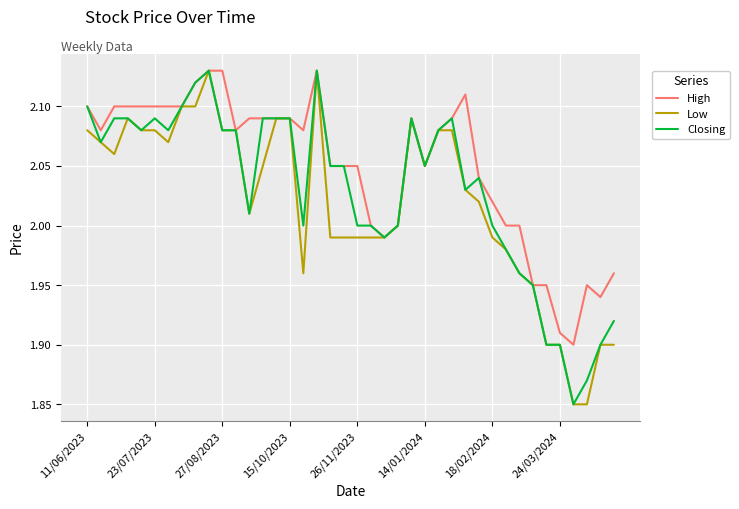

Count the number of categories in the chart.

40